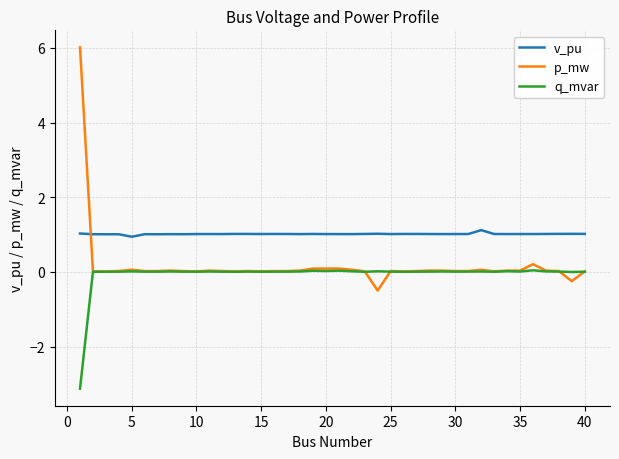

What is the difference between the maximum and minimum values in the v_pu series?

0.2